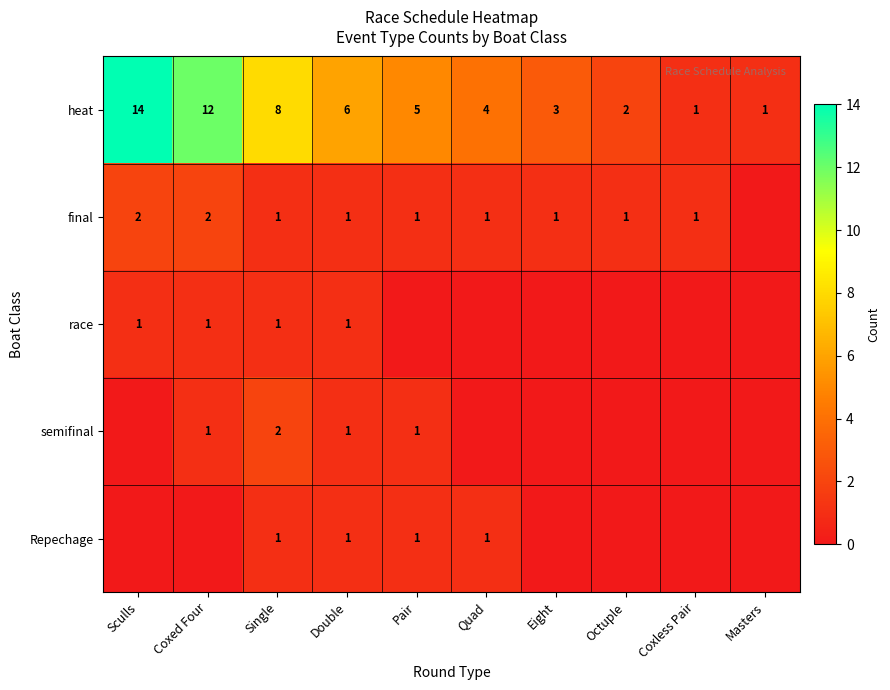

Is the value of heat at Quad greater than the value of final at Coxless Pair?

Yes